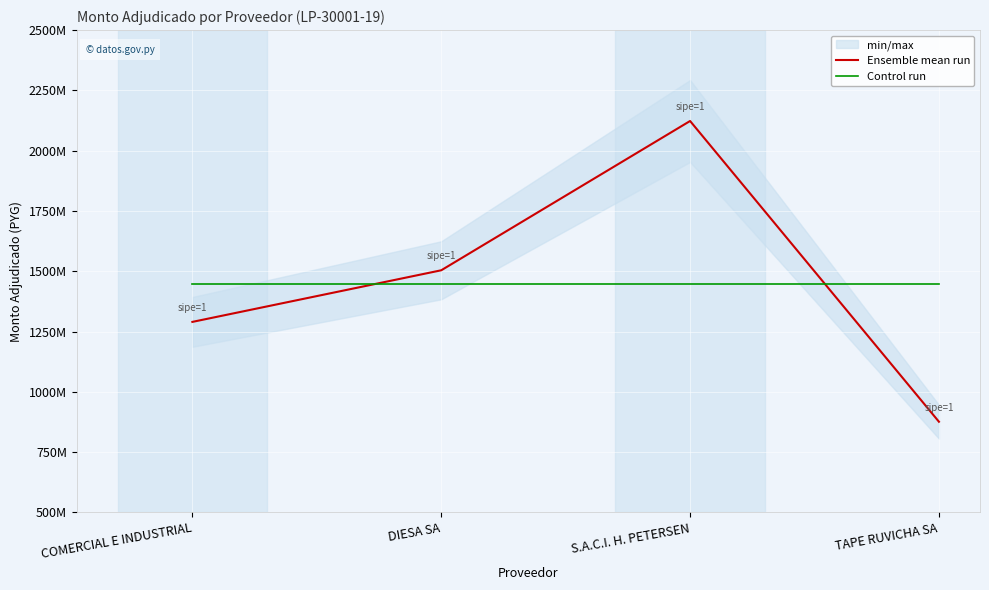

Reading right to left, transcribe all the data shown in this chart.

Ensemble mean run: TAPE RUVICHA SA=876000000	S.A.C.I. H. PETERSEN=2123000000	DIESA SA=1504000000	COMERCIAL E INDUSTRIAL=1290000000
Control run: TAPE RUVICHA SA=1448250000	S.A.C.I. H. PETERSEN=1448250000	DIESA SA=1448250000	COMERCIAL E INDUSTRIAL=1448250000